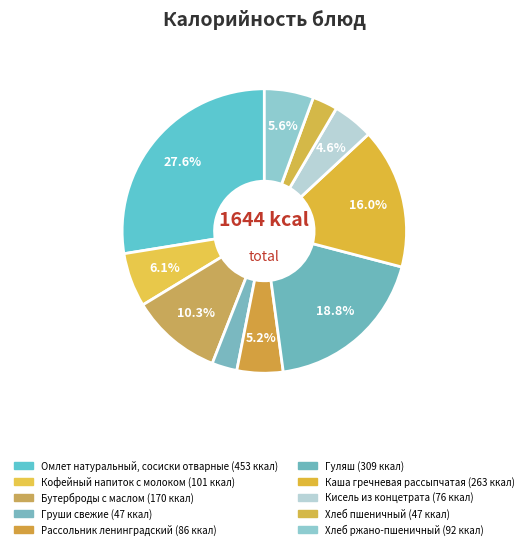

To the nearest percent, what percentage of the pie is Кисель из концетрата?

5%